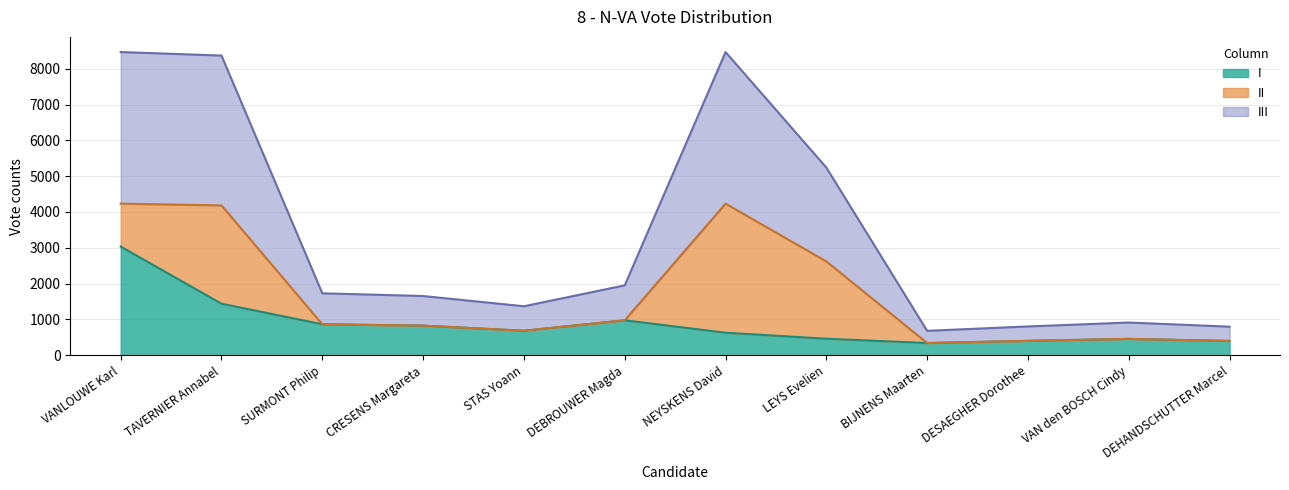

Does the chart display data point markers on the line(s)?

No